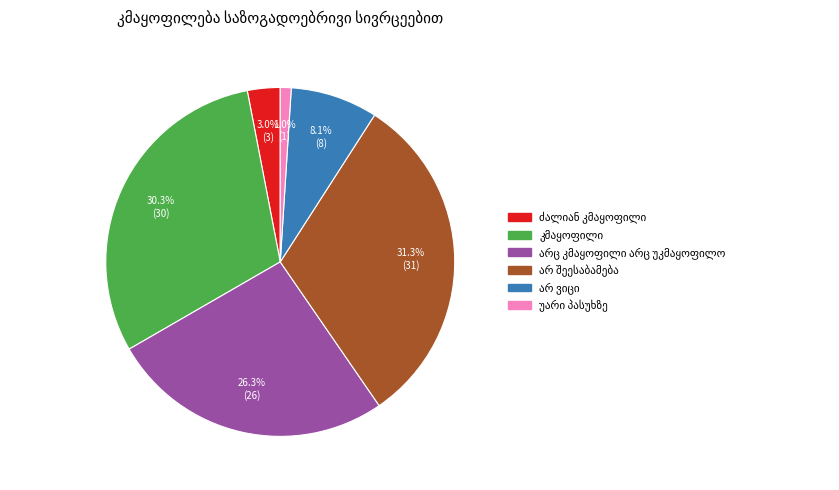

To the nearest percent, what is the average slice percentage?

17%